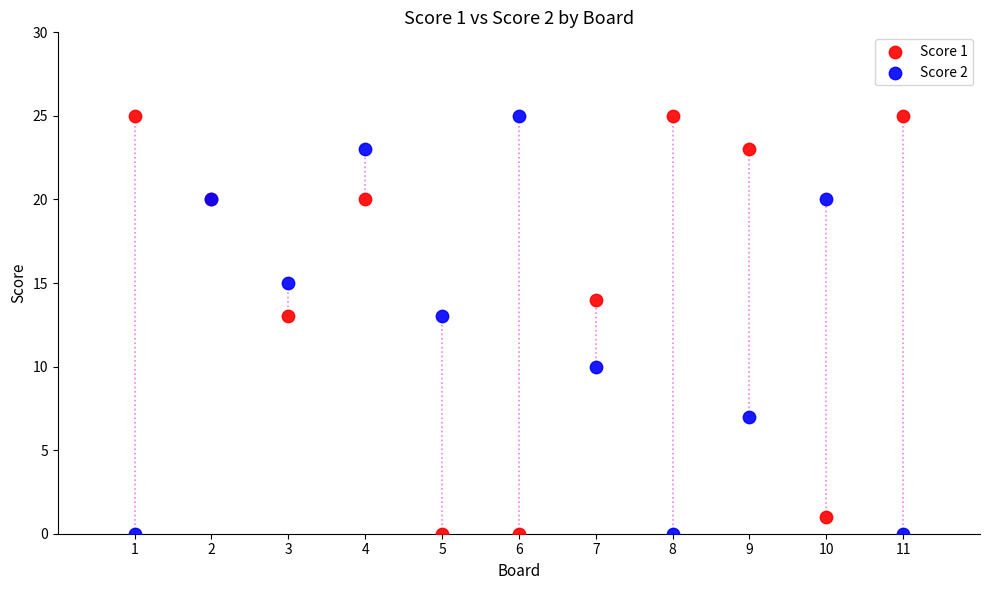

What is the X range (max minus min) for the scatter plot?

10